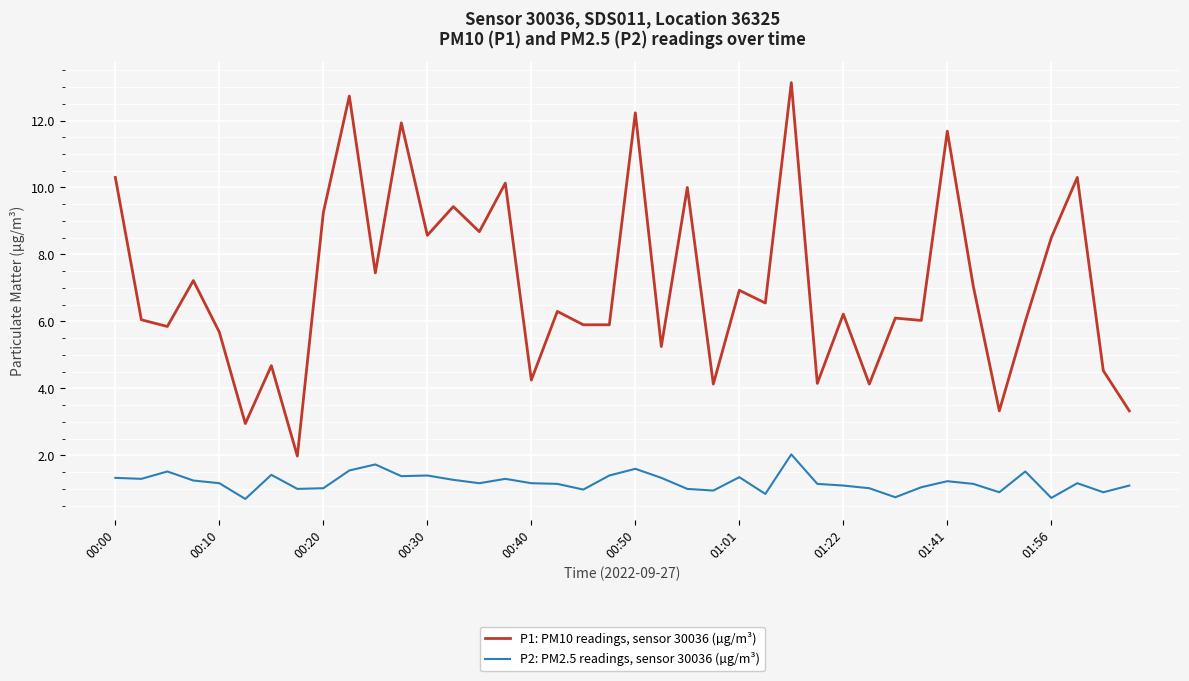

List the series in order of their overall mean, highest first.

P1: PM10 readings, sensor 30036 (µg/m³), P2: PM2.5 readings, sensor 30036 (µg/m³)